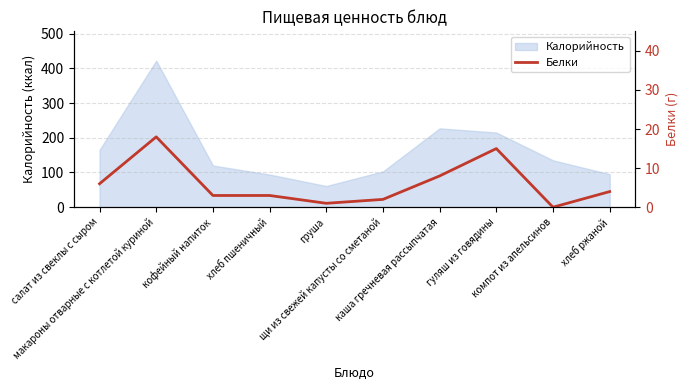

True or false: there are more than 2 points higher than both neighbors.

False